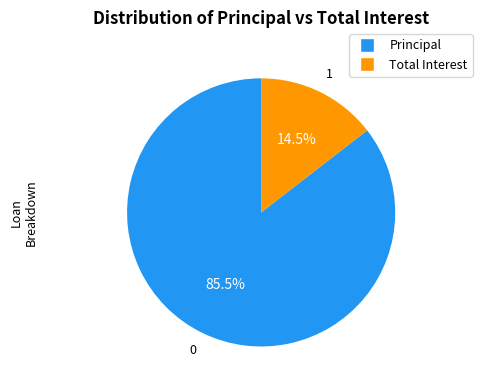

Rank the categories by value from lowest to highest.

Total Interest, Principal